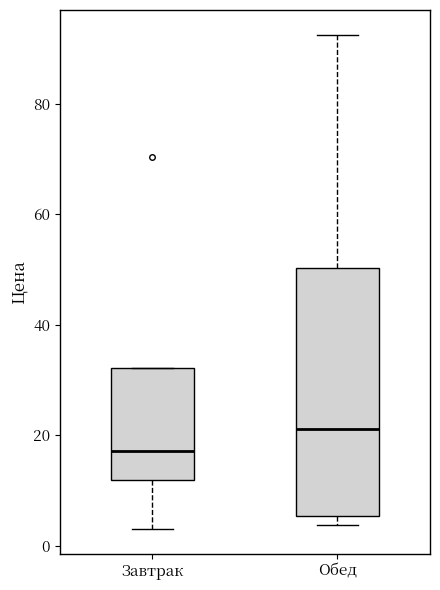

Where does the median line of the box for Завтрак sit on the y-axis? The values are not printed on the chart, so give them approximately, as read against the axis.

18